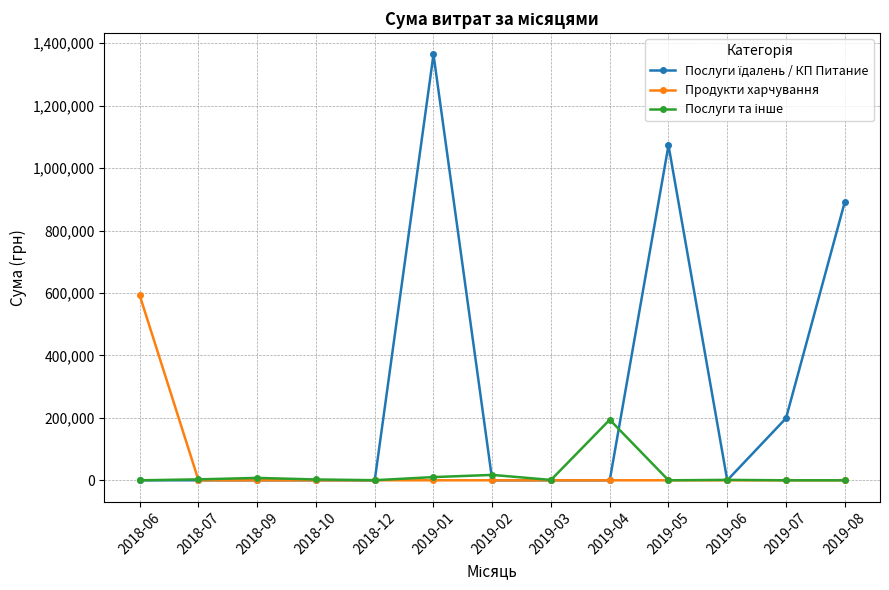

The value of Продукти харчування at 2019-04 is -248027.8. True or false?

False